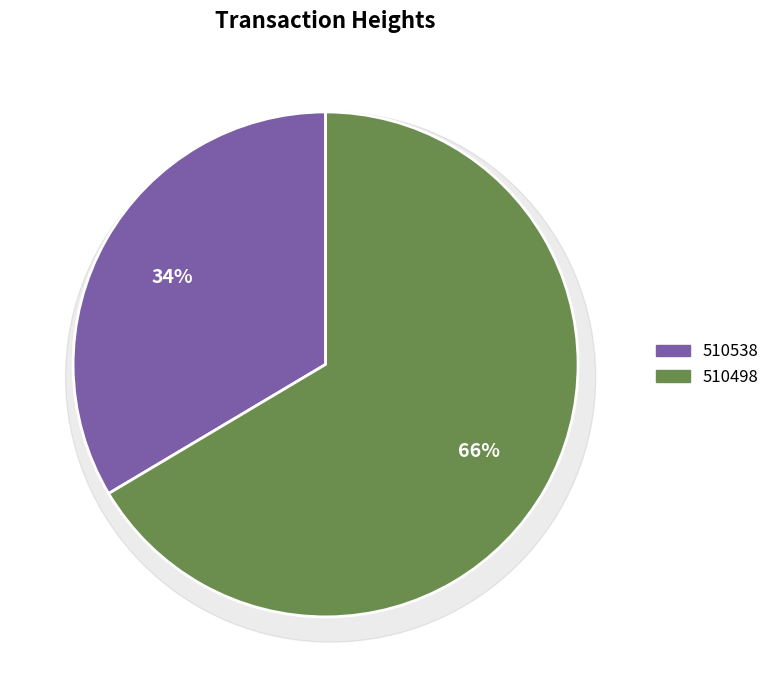

To the nearest percent, what percentage of the pie is 510498?

66%